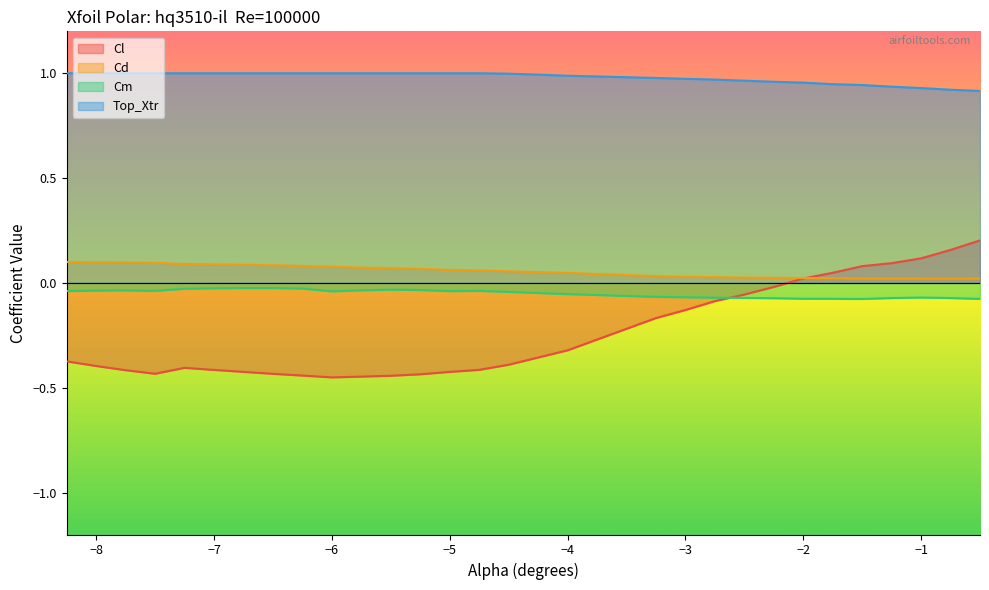

Where is the first local minimum for Cd?

-1.5